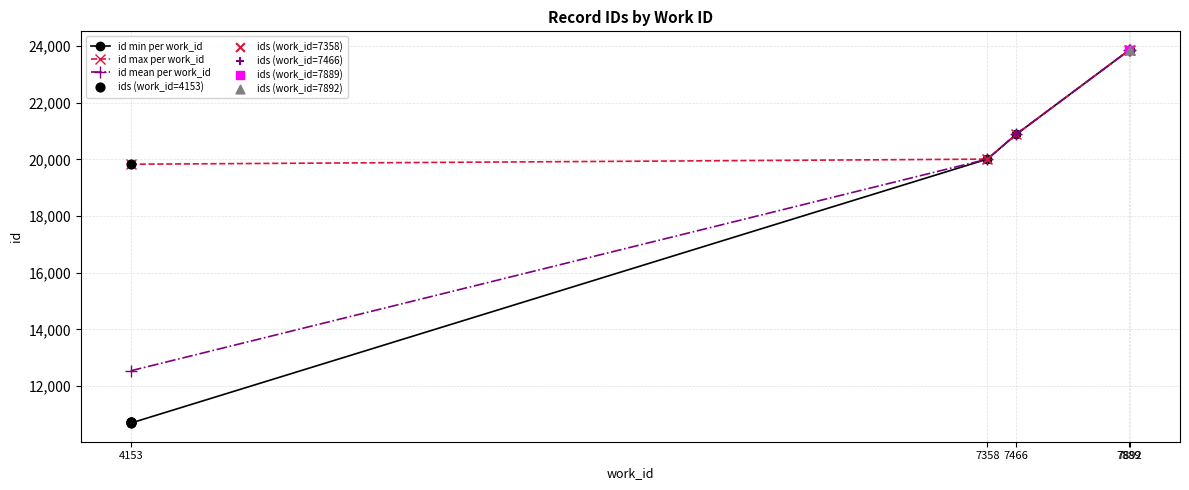

At how many categories does at least one series exceed 14603?

5